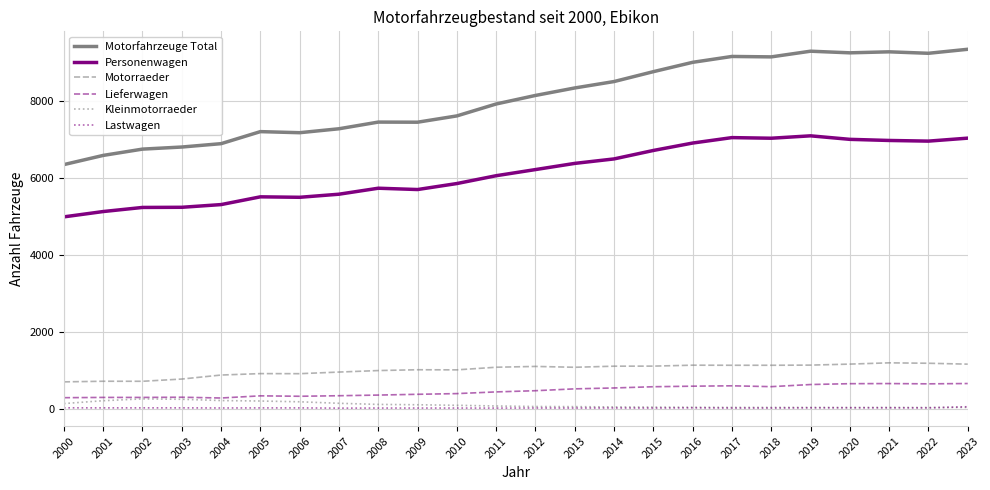

Is it true that Motorfahrzeuge Total equals 3753 at 2021?

False